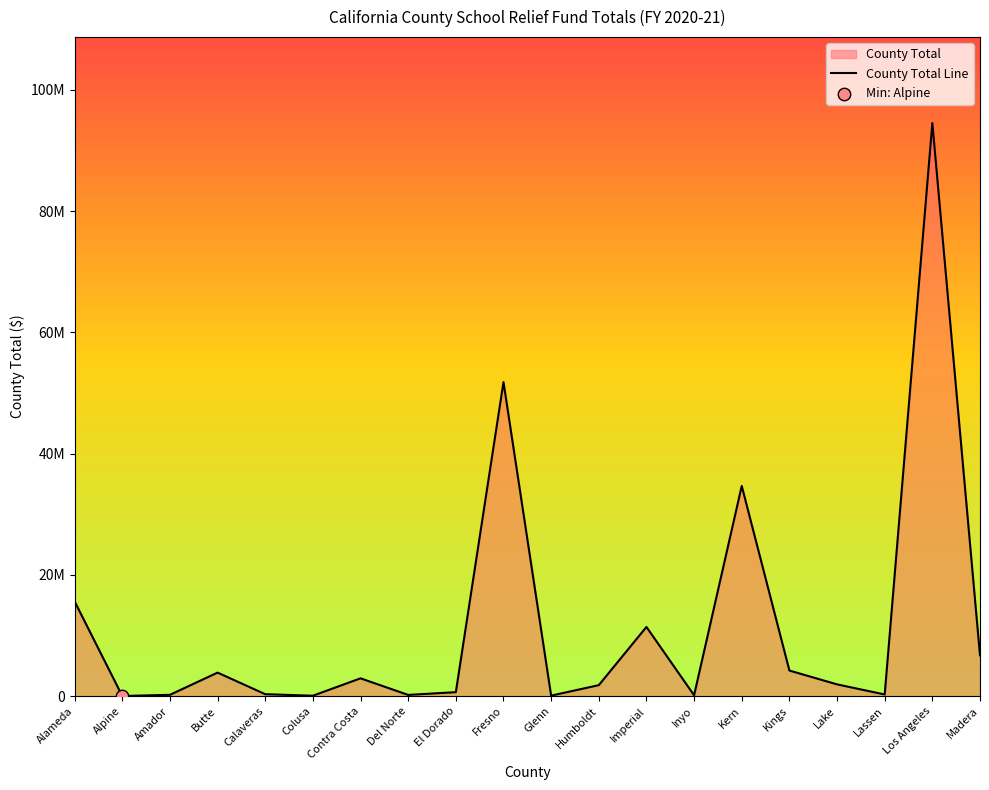

What is the change in value from Butte to Kings?

+342194